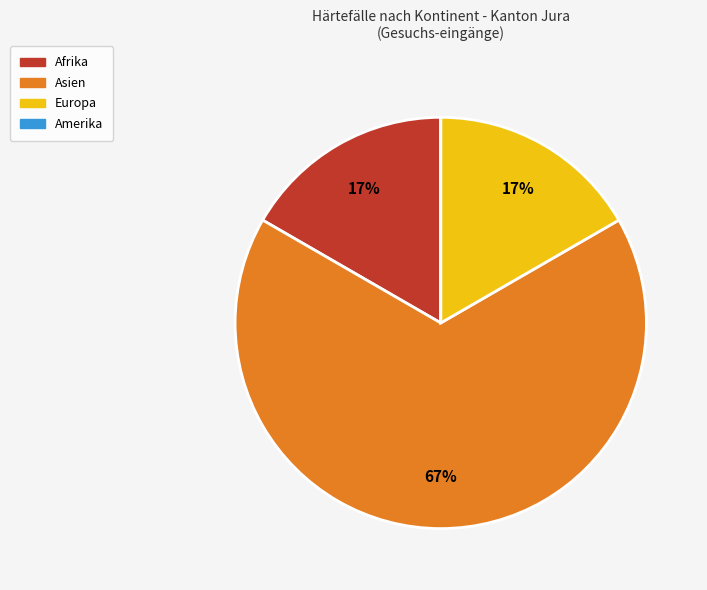

To the nearest percent, what is the average slice percentage?

25%